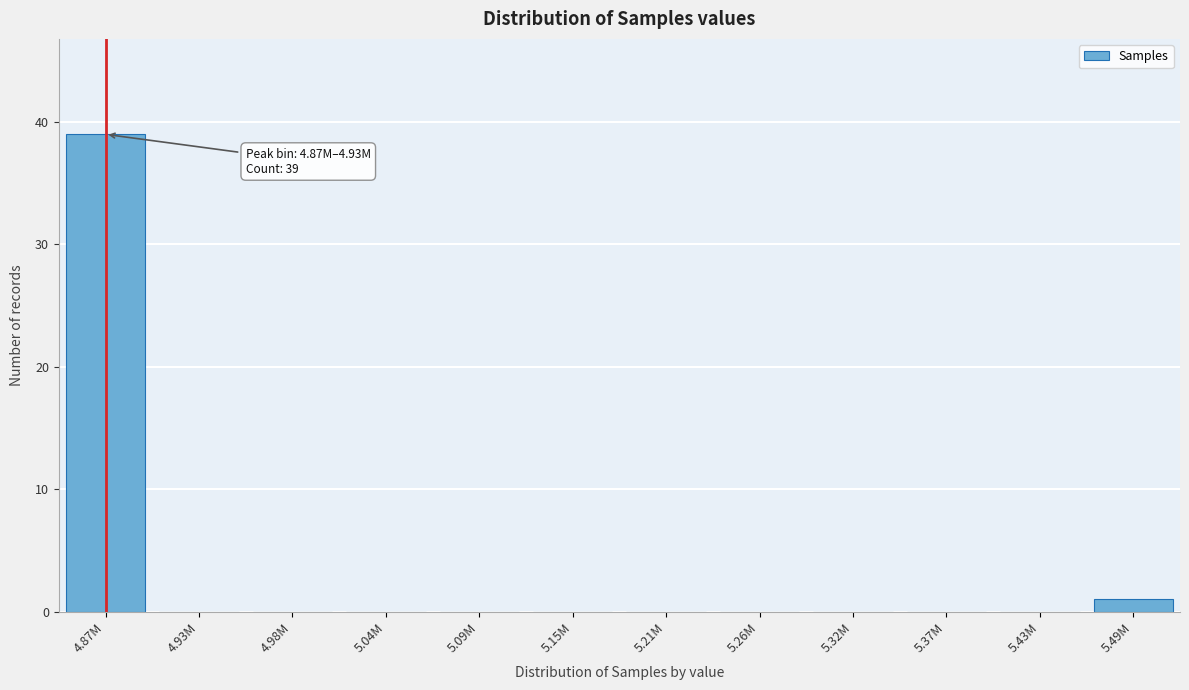

Reading left to right, transcribe all the data shown in this chart.

4.87M=39	4.93M=0	4.98M=0	5.04M=0	5.09M=0	5.15M=0	5.21M=0	5.26M=0	5.32M=0	5.37M=0	5.43M=0	5.49M=1